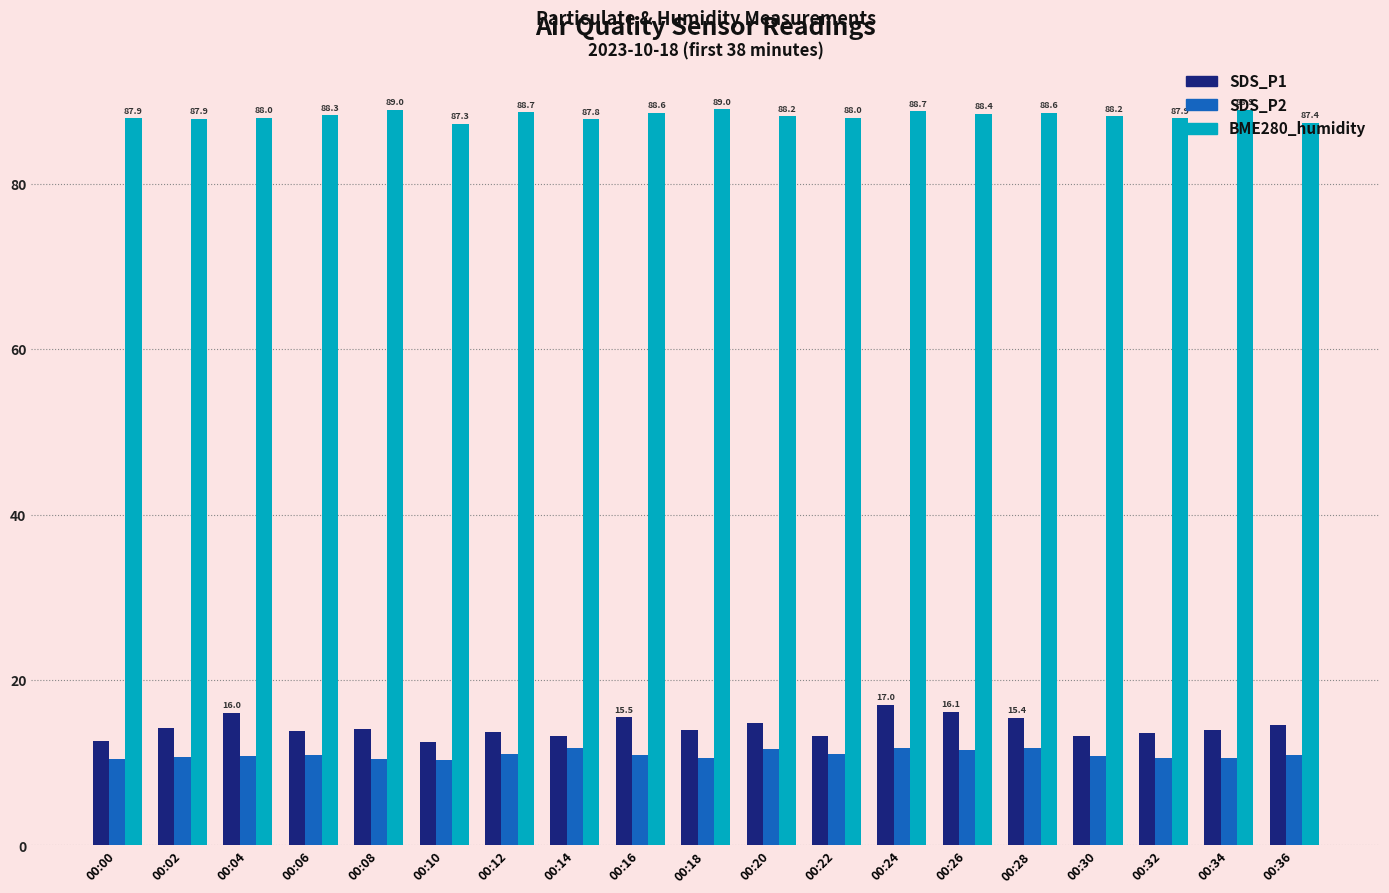

Is the value of SDS_P2 at 00:16 greater than the value of SDS_P1 at 00:36?

No